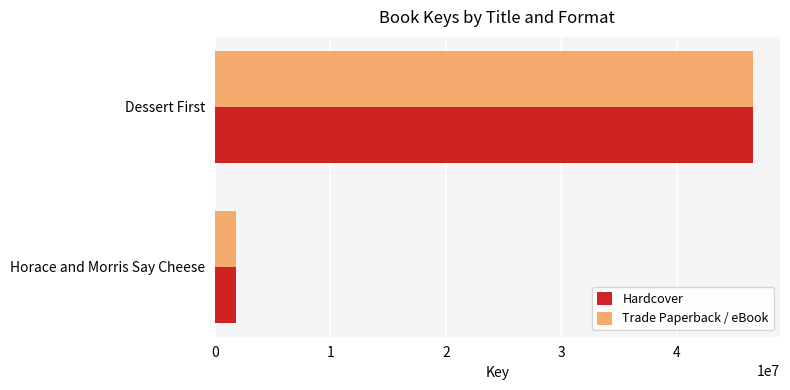

The Hardcover series shows 65909161 at Dessert First. True or false?

False